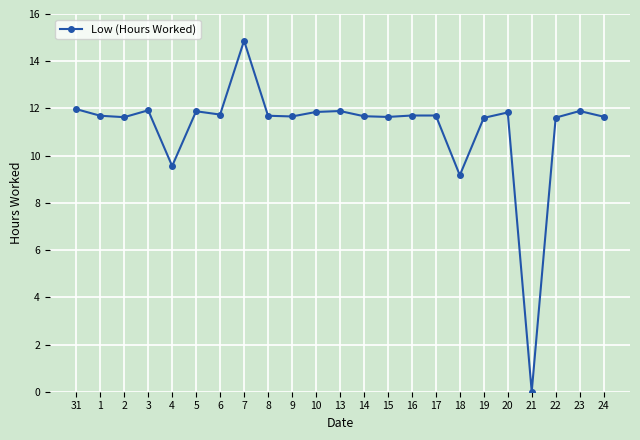

What is the sum of all values?

256.8